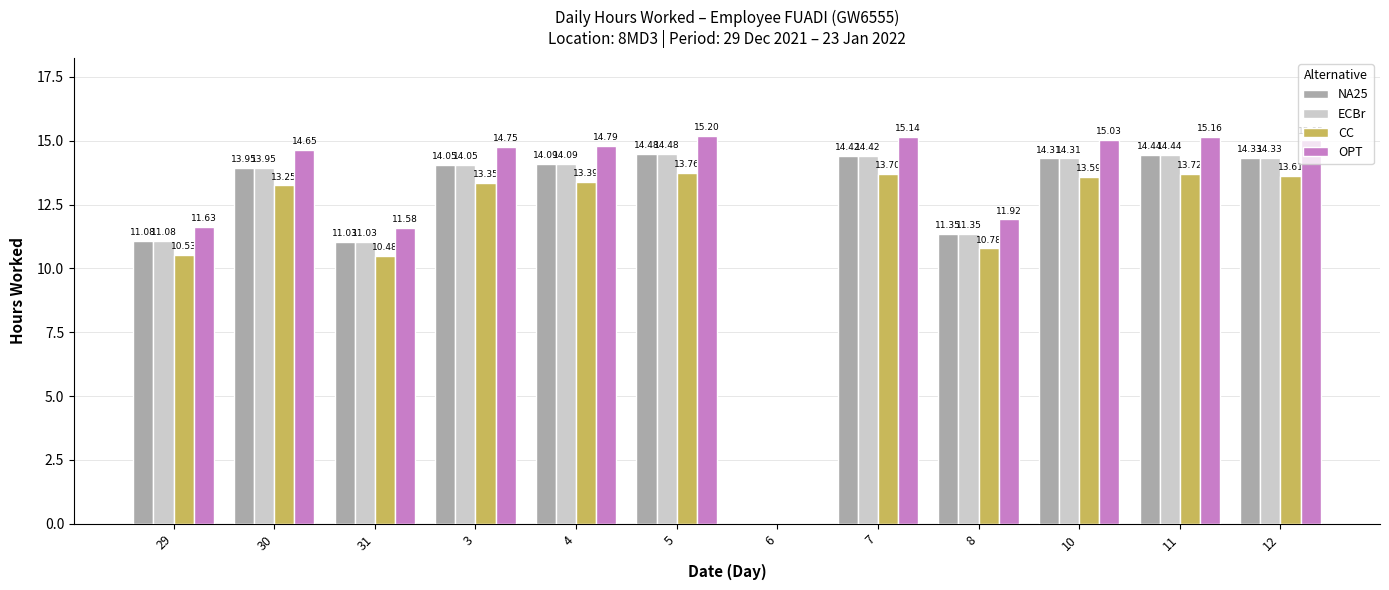

What is the difference between the OPT values at 8 and 30?

2.7